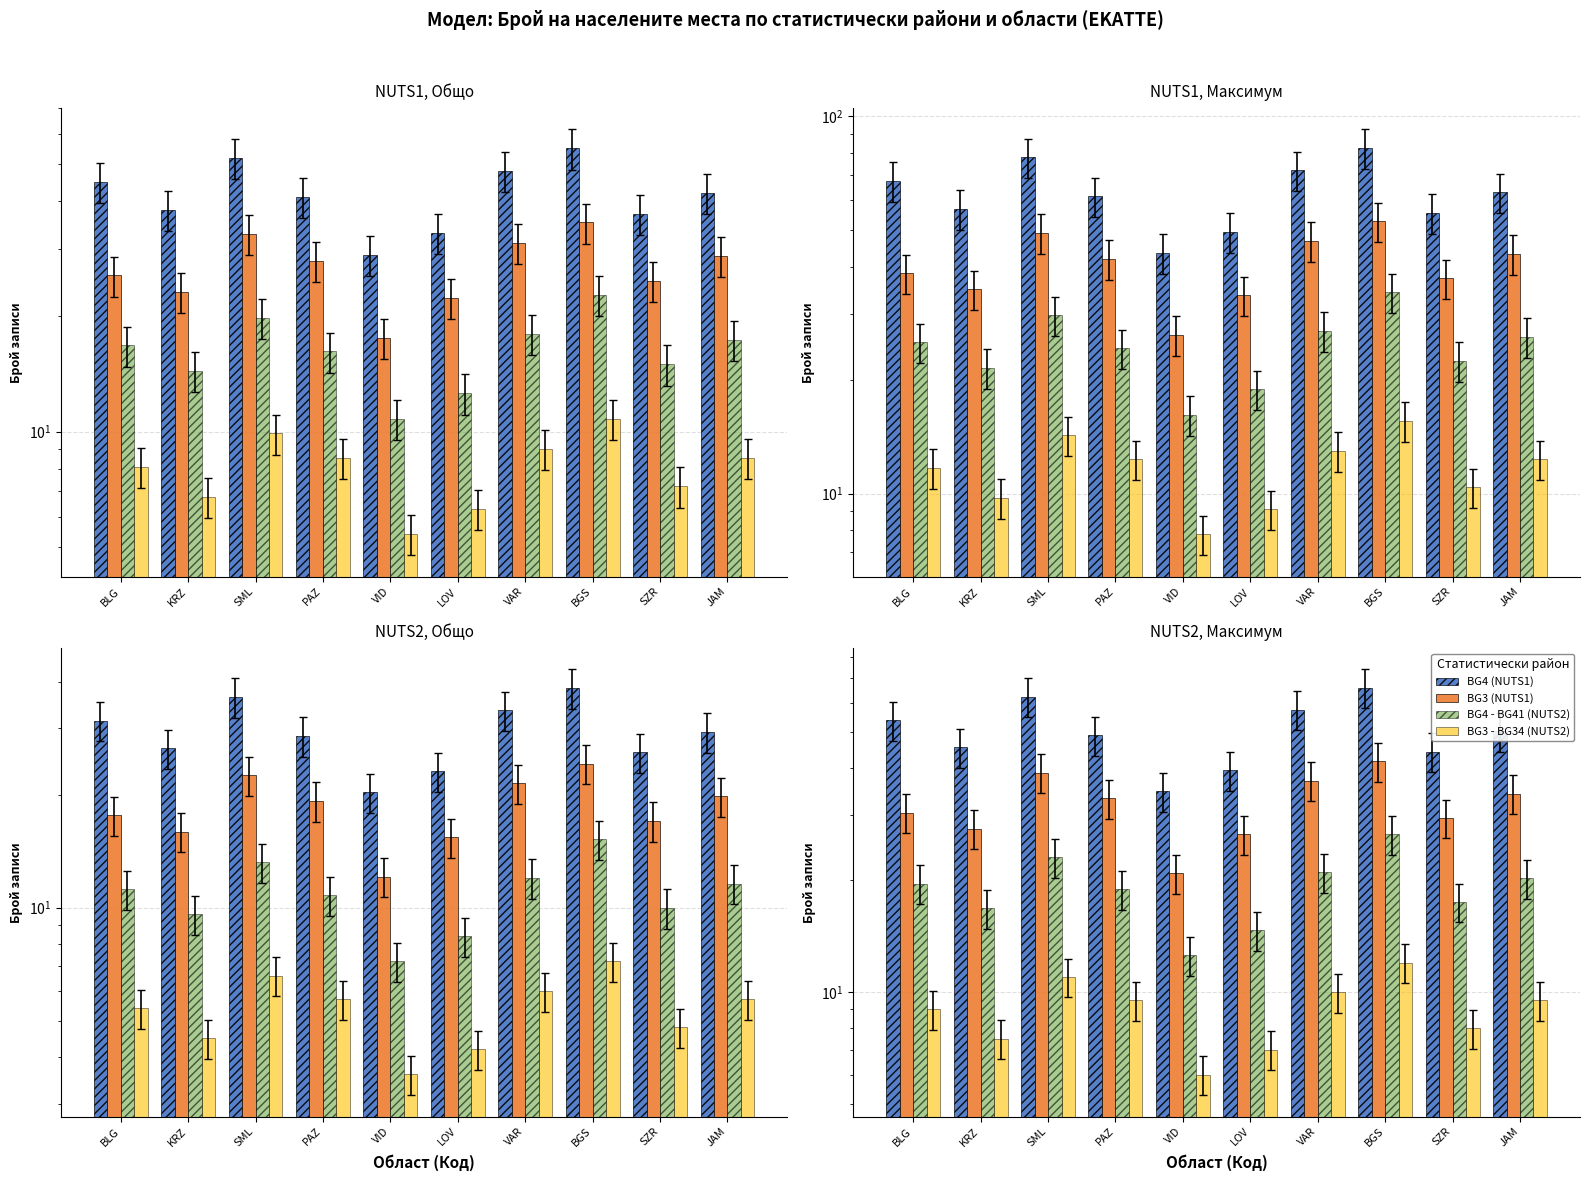

What is the average value of the BG3 - BG34 (NUTS2) series?

8.9